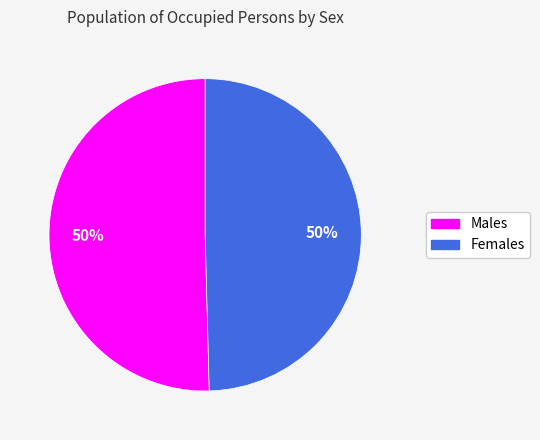

To the nearest percent, what is the average slice percentage?

50%